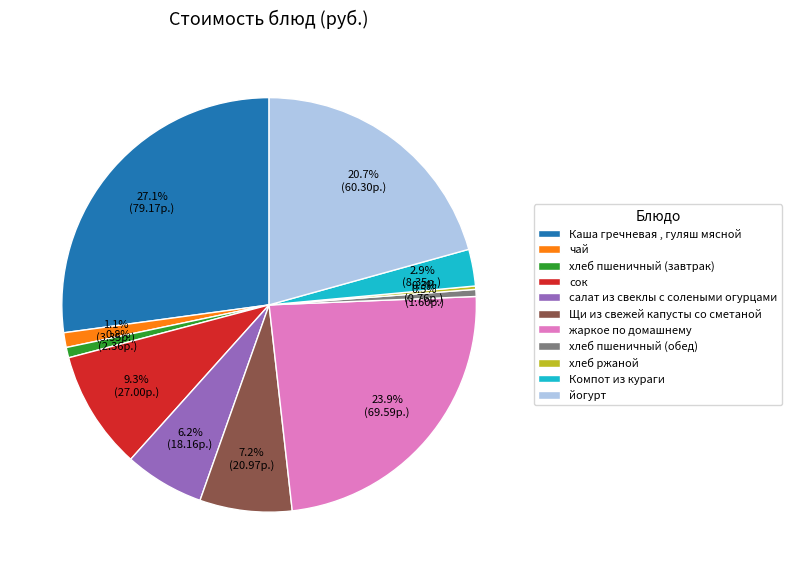

Is йогурт the majority of the pie?

No